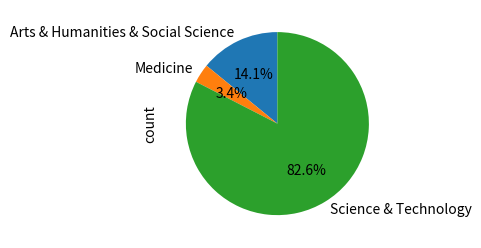

Does Arts & Humanities & Social Science account for over 50% of the chart?

No